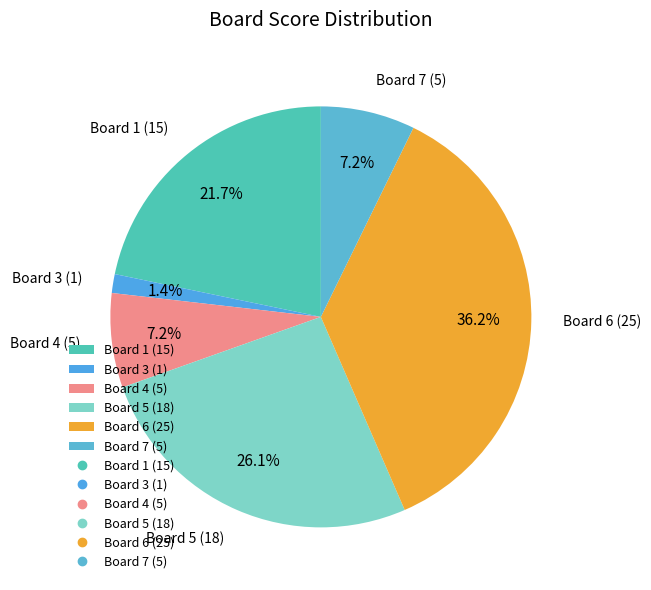

Is there a majority slice in this chart?

No